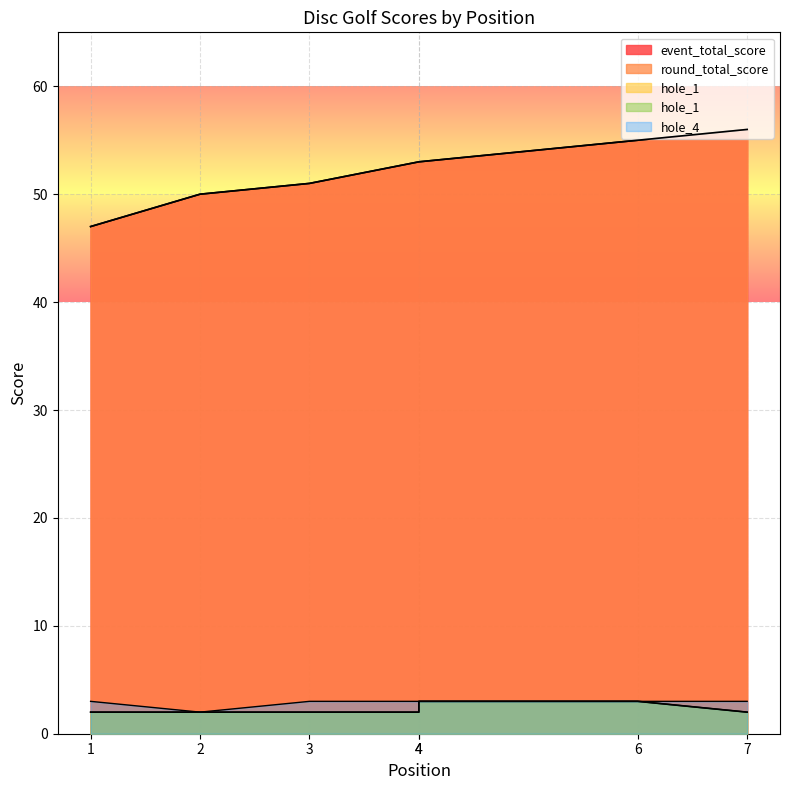

Reading left to right, what are all the values shown in this chart?

event_total_score: 1=47	2=50	3=51	4=53	4=53	6=55	7=56
round_total_score: 1=47	2=50	3=51	4=53	4=53	6=55	7=56
hole_1: 1=2	2=2	3=2	4=2	4=3	6=3	7=2
hole_4: 1=3	2=2	3=3	4=3	4=3	6=3	7=3